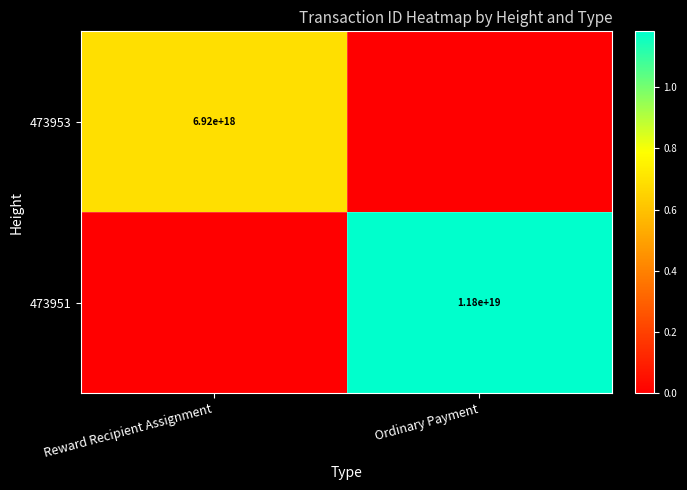

What is the spread (max minus min) of values at Ordinary Payment?

11823495860990855168